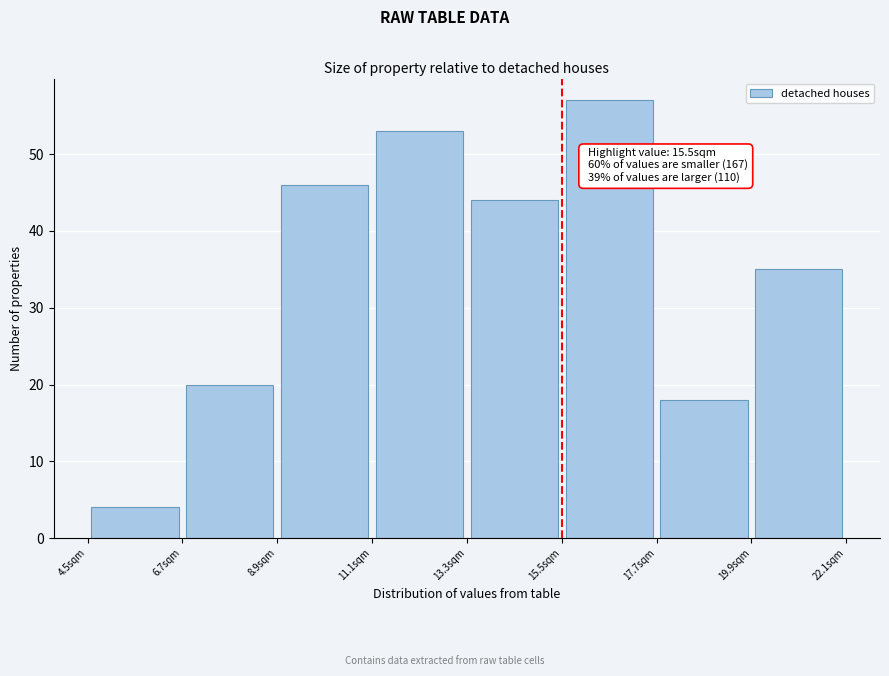

Which range on the x-axis has the tallest bar?

15.5 to 17.7